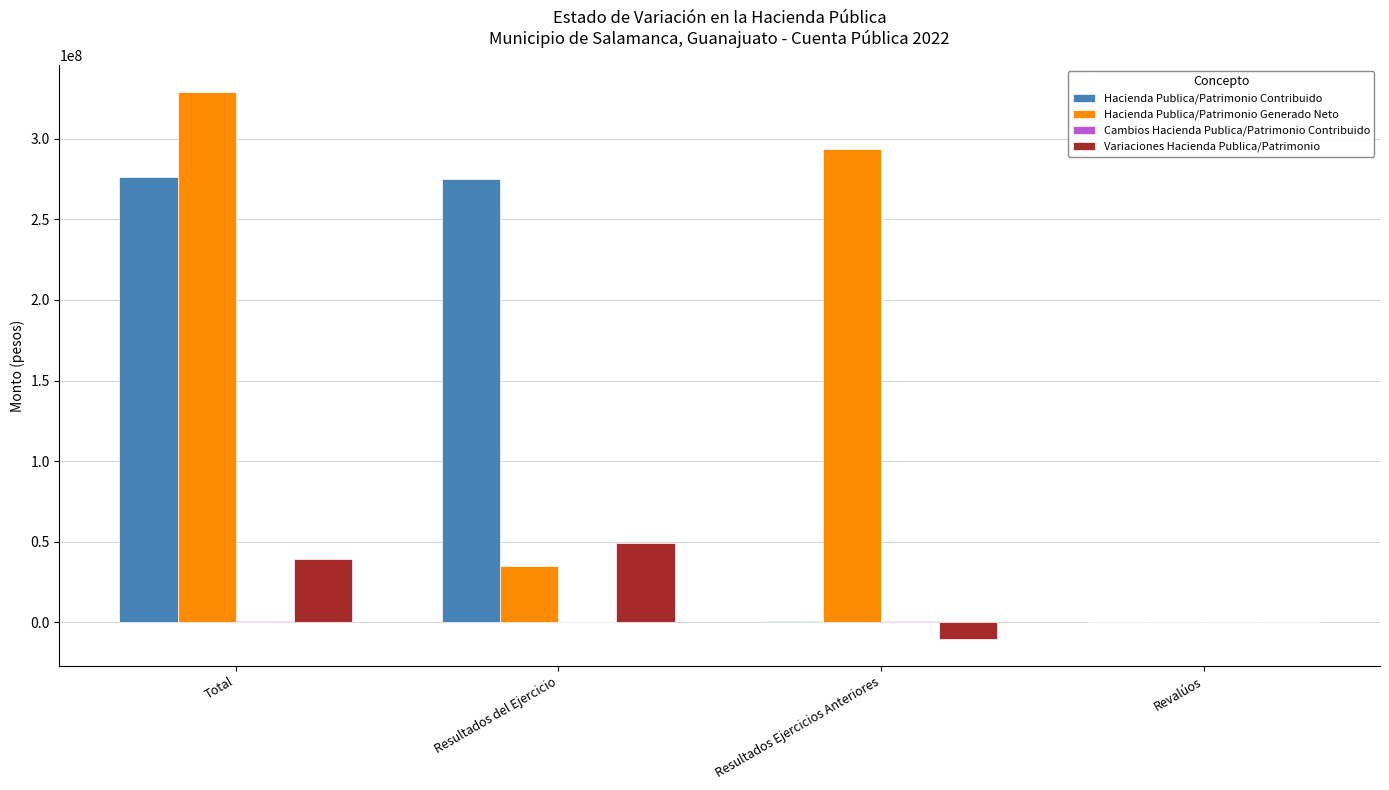

True or false: Hacienda Publica/Patrimonio Generado Neto has a value of 5474.0 at Revalúos.

True